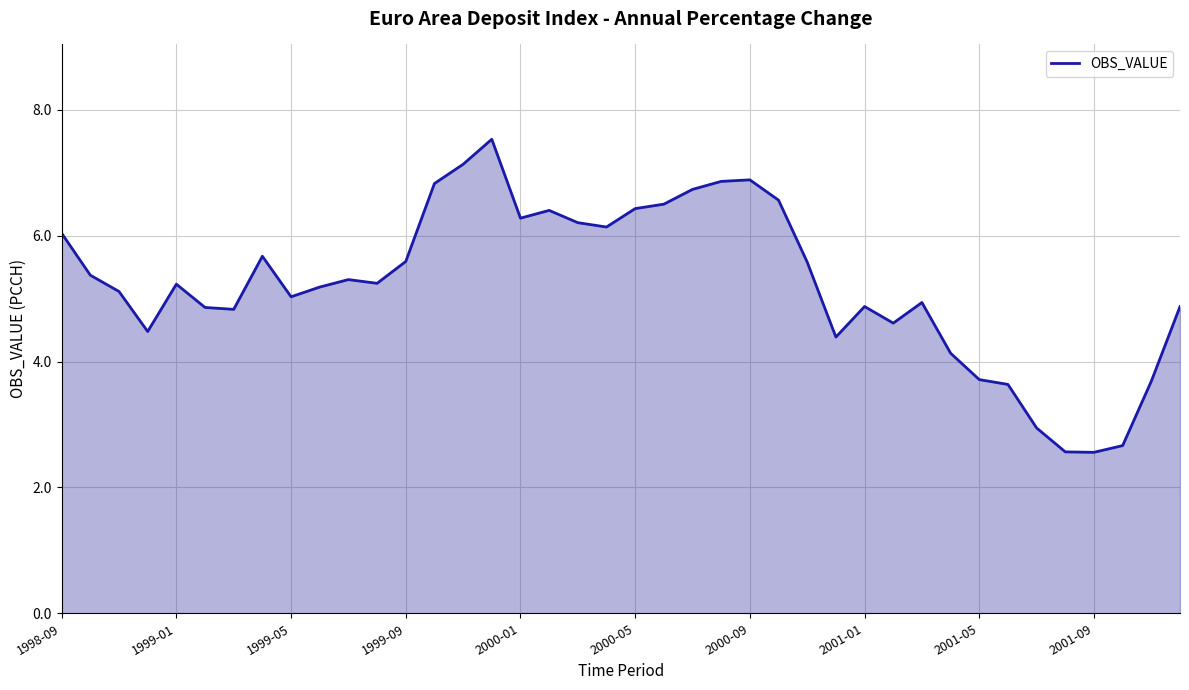

What is the maximum value shown in the chart?

7.5